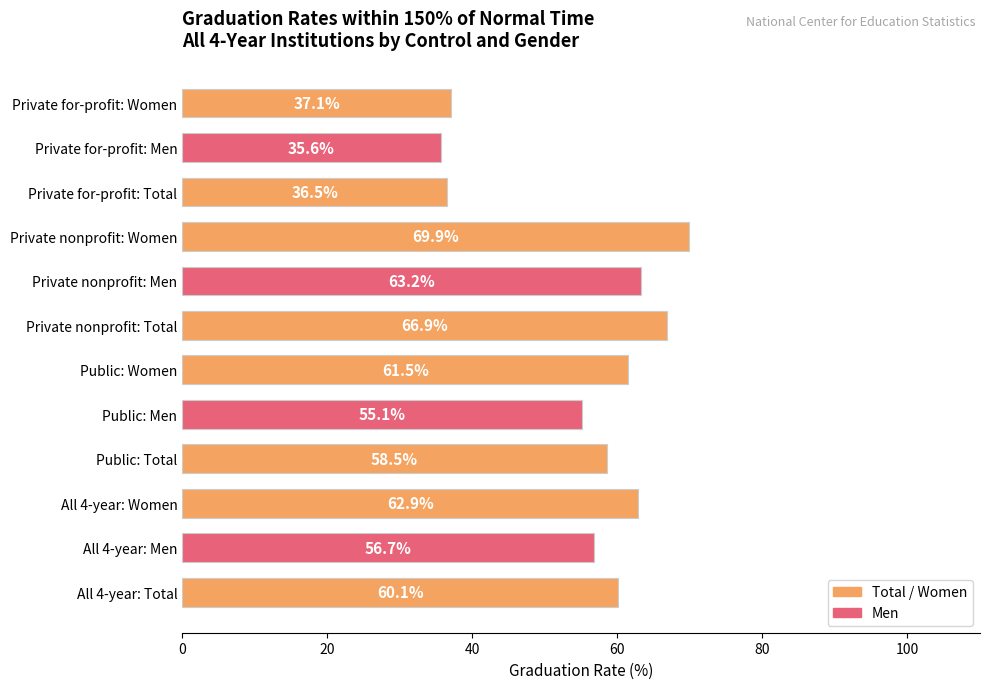

The chart shows a value of 58.5 at Public: Total. True or false?

True